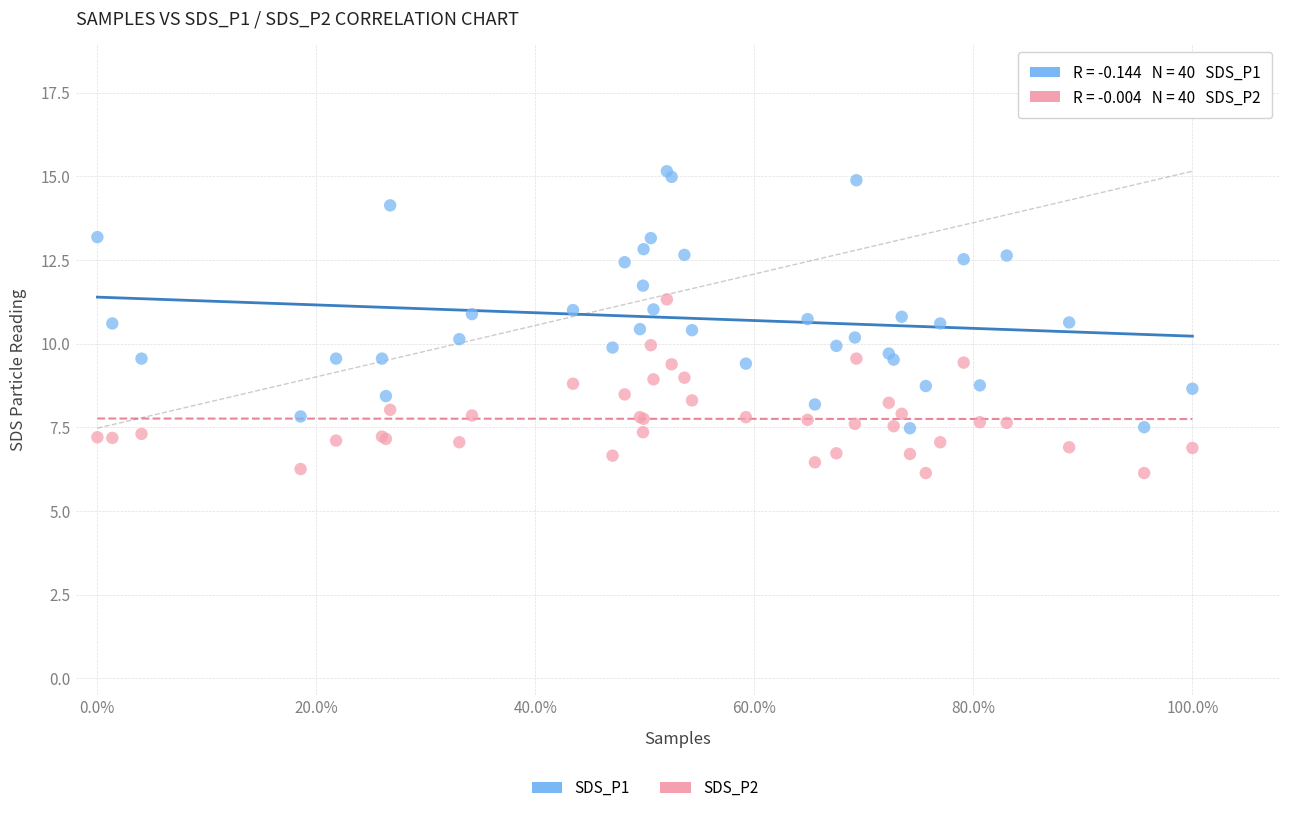

Which series reaches the maximum Y coordinate?

SDS_P1